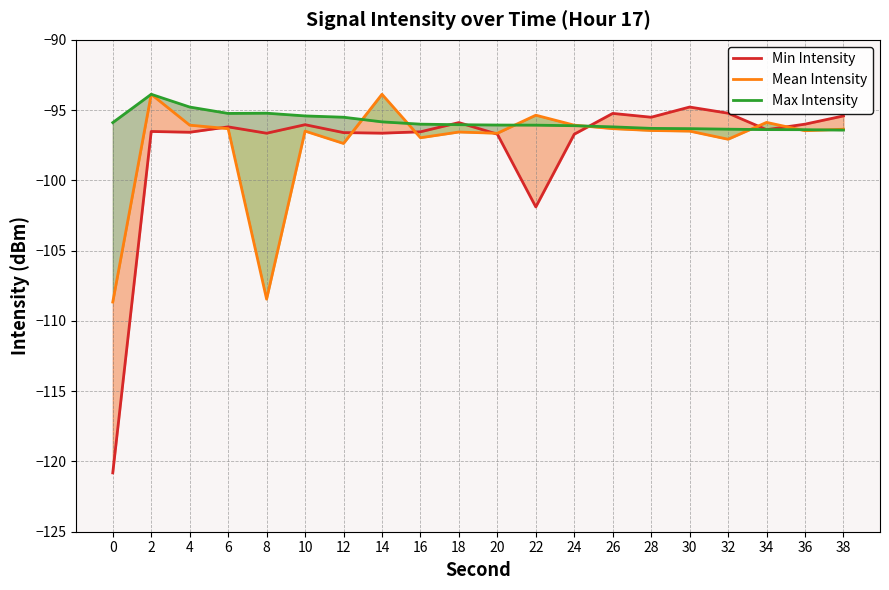

What is the smallest value displayed?

-120.8